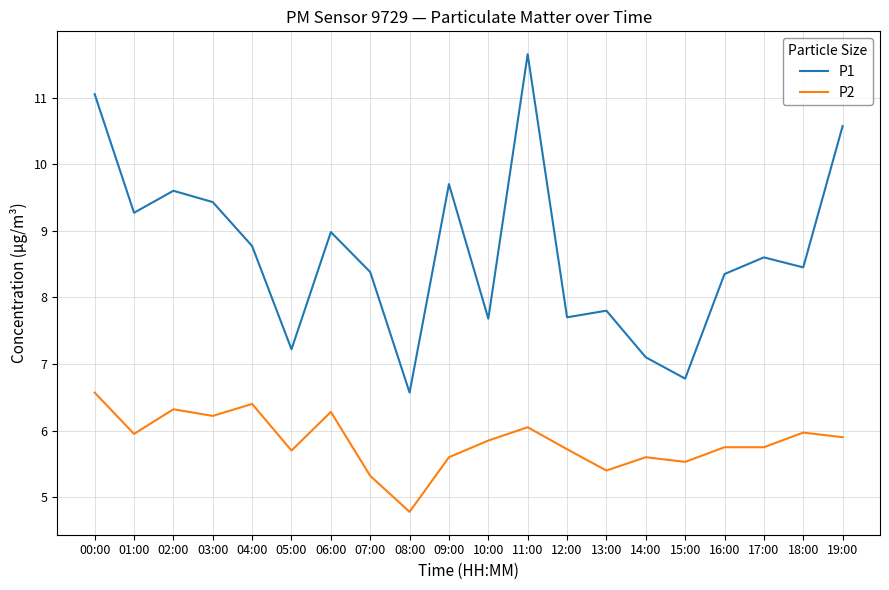

What is the difference between the maximum and minimum values in the P1 series?

5.1